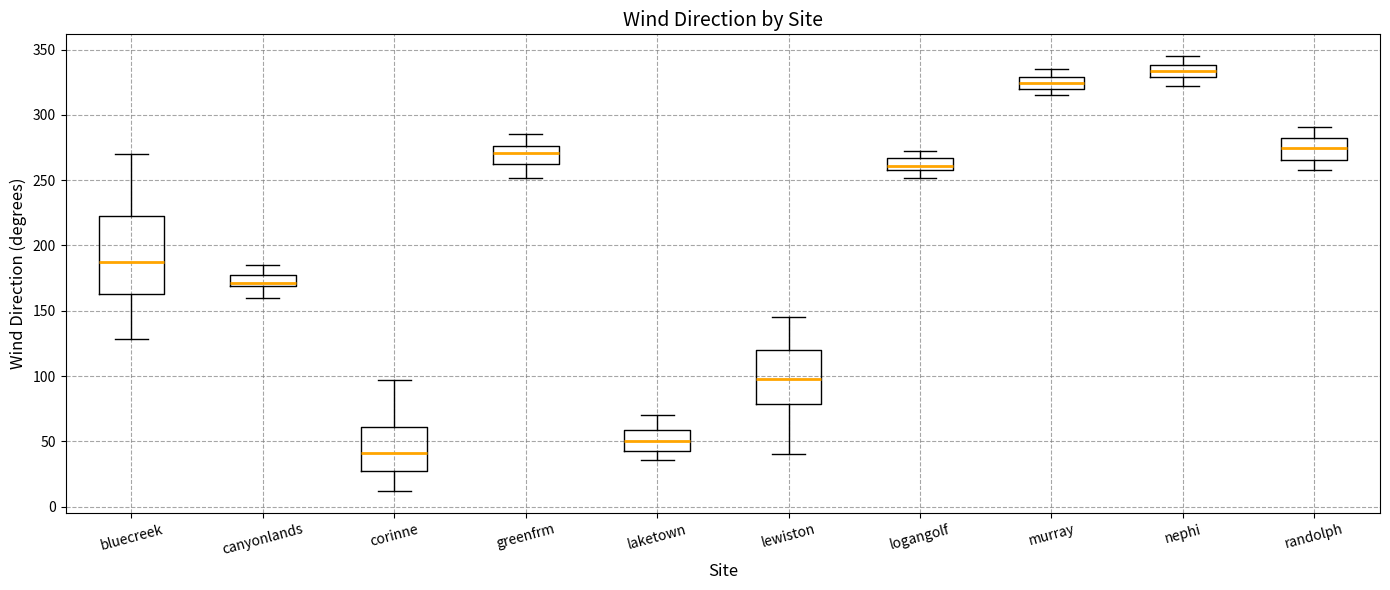

Comparing the boxes themselves (not the whiskers), which one is the tallest?

bluecreek